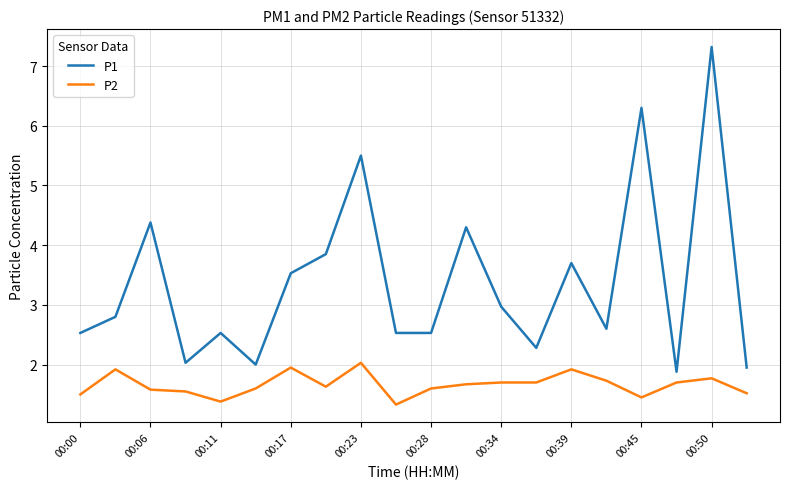

True or false: P1 and P2 intersect in this chart.

False